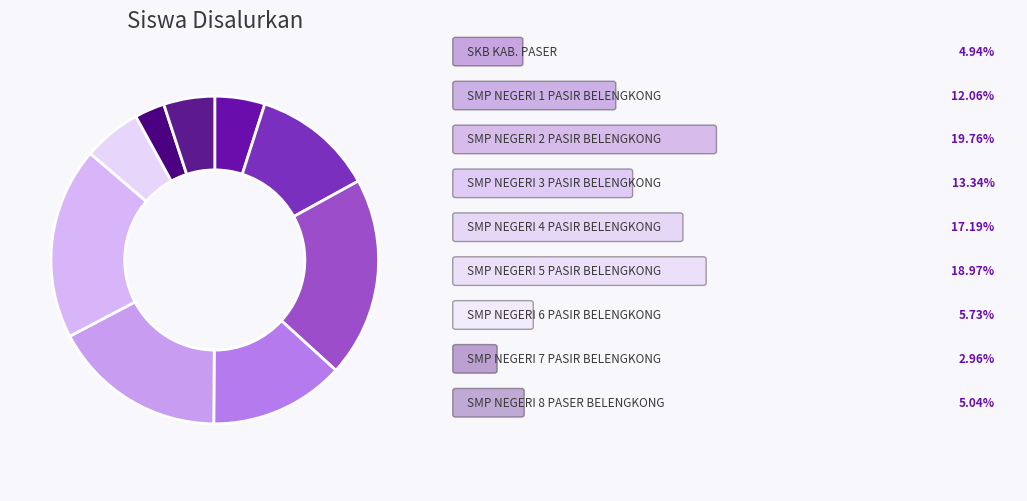

How many segments does this pie chart have?

9